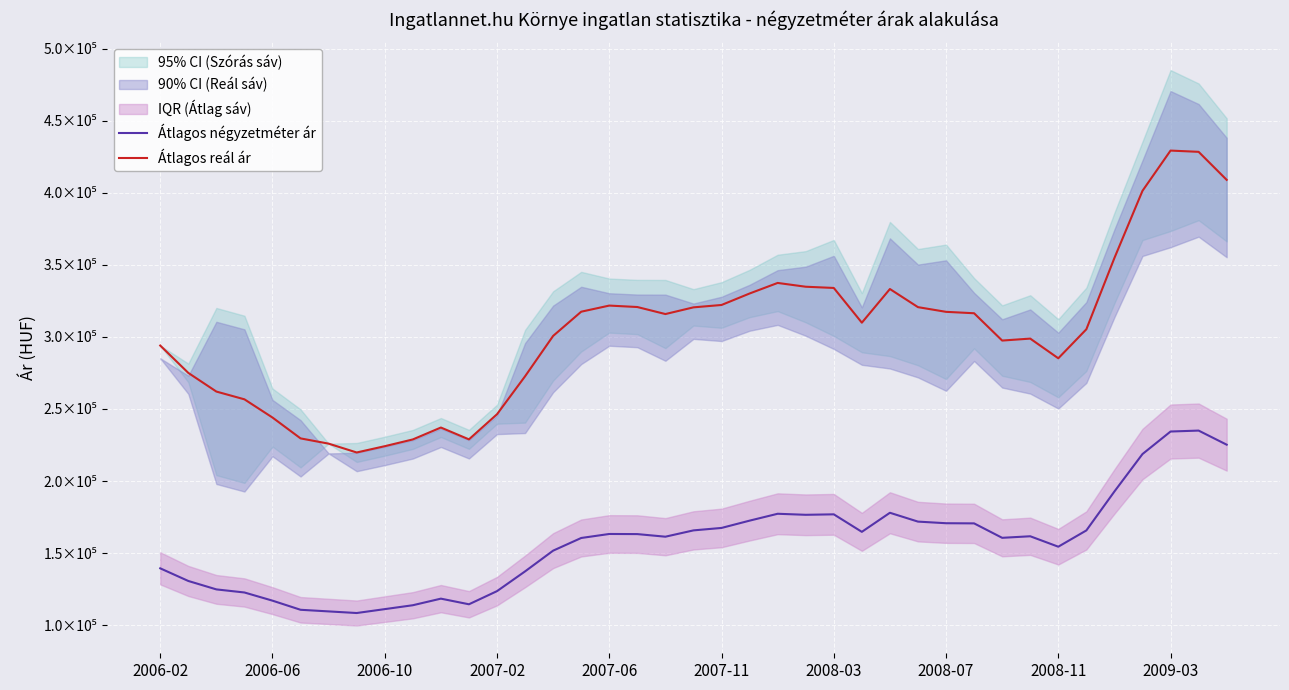

How many data points in Átlagos reál ár are less than 309921?

19